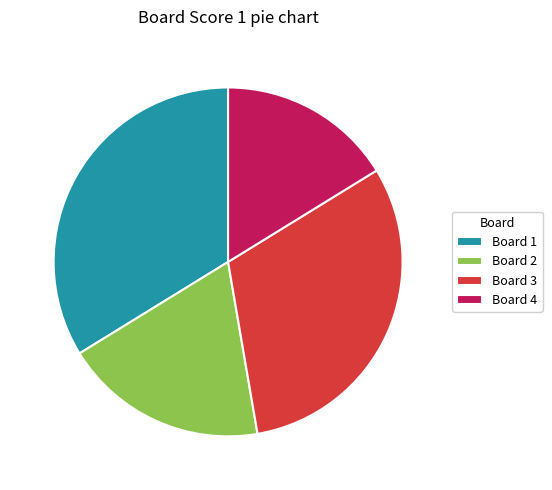

Is there a majority slice in this chart?

No